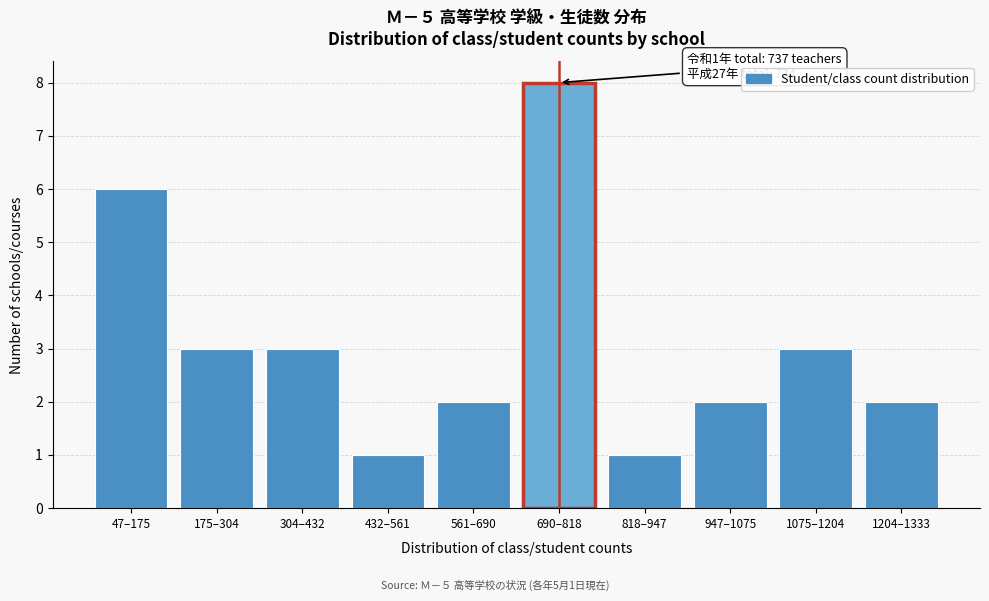

Reading left to right, what are all the values shown in this chart?

6	3	3	1	2	8	1	2	3	2